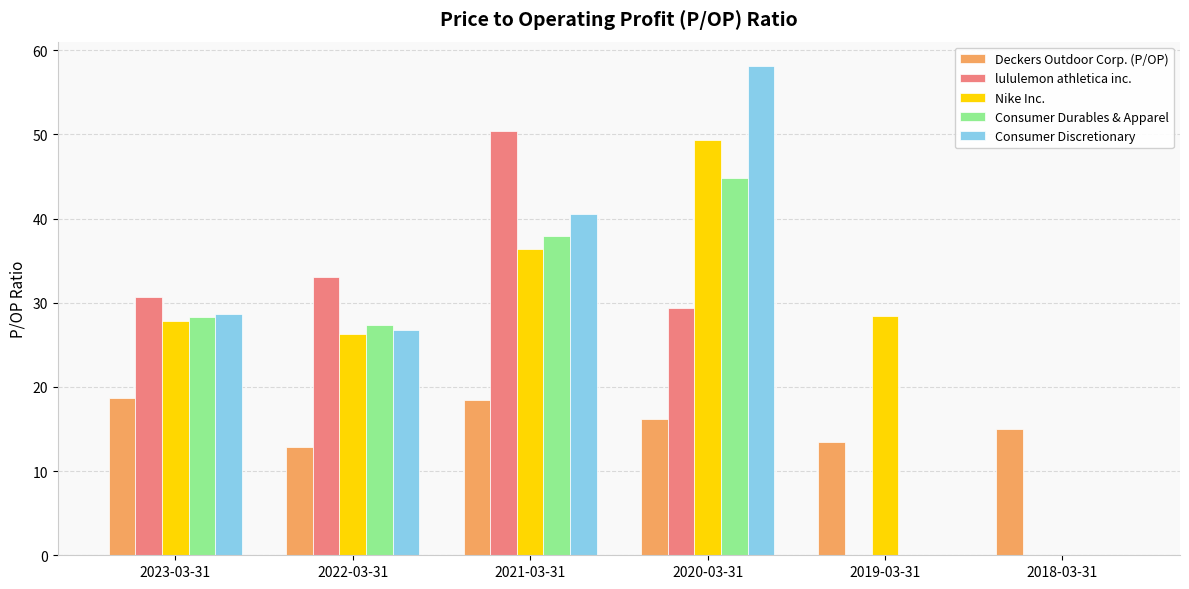

Is the value of Nike Inc. at 2020-03-31 greater than the value of Deckers Outdoor Corp. (P/OP) at 2018-03-31?

Yes